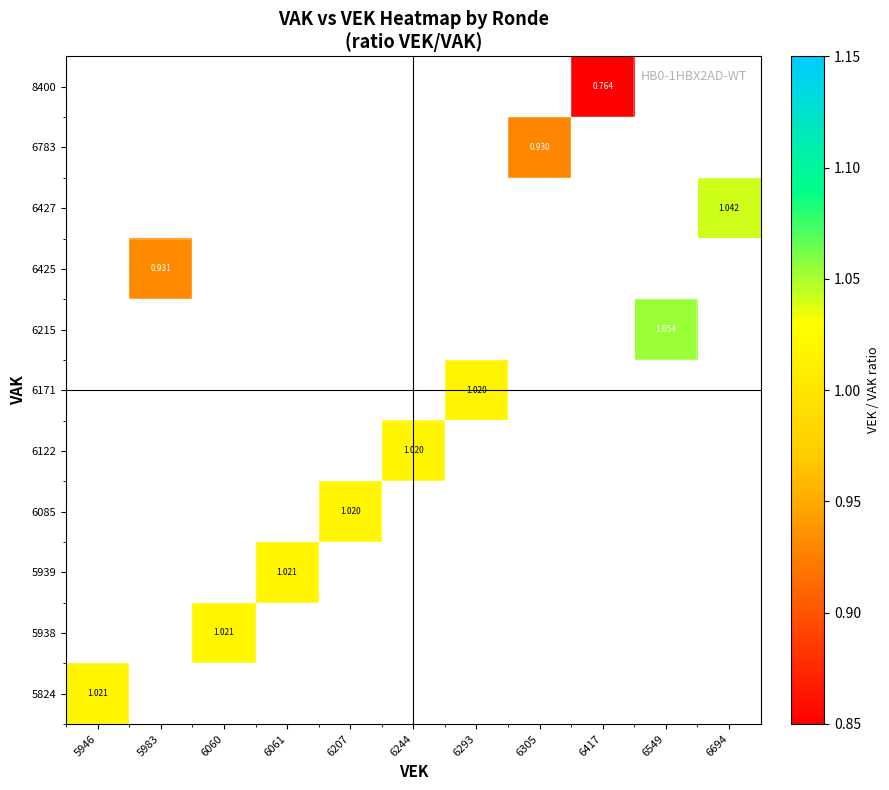

Count the number of data series in this chart.

11